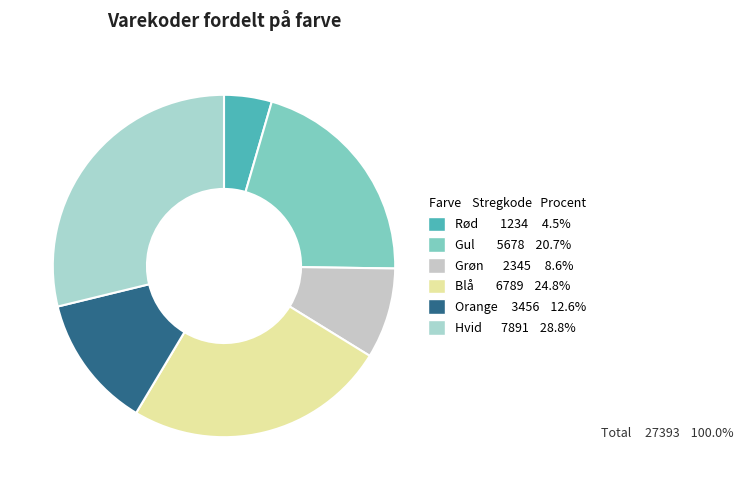

How many slices are in this pie chart?

6